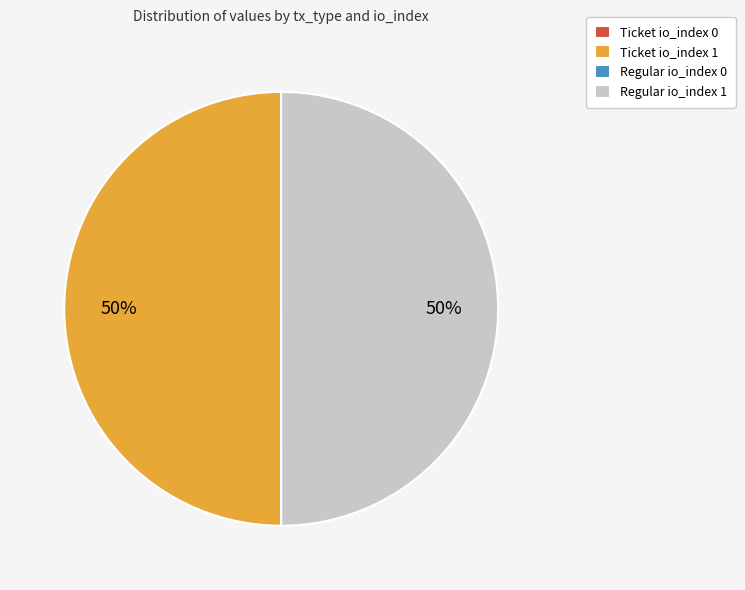

True or false: Regular io_index 1 accounts for 37% of the total.

False